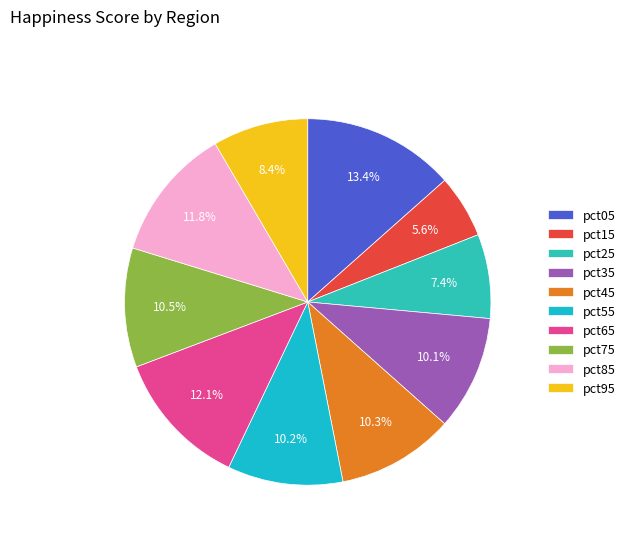

Is the sum of pct45 and pct15 greater than half?

No